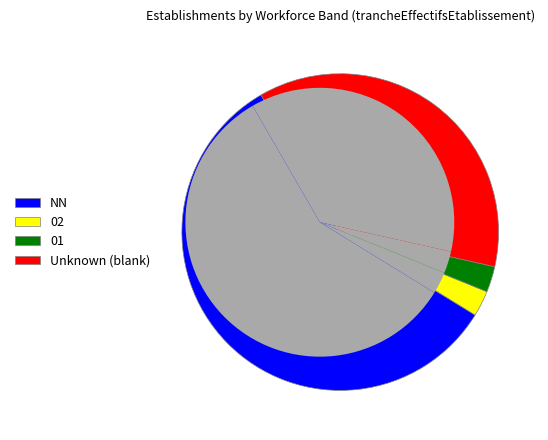

What is the smallest slice in the pie chart?

02